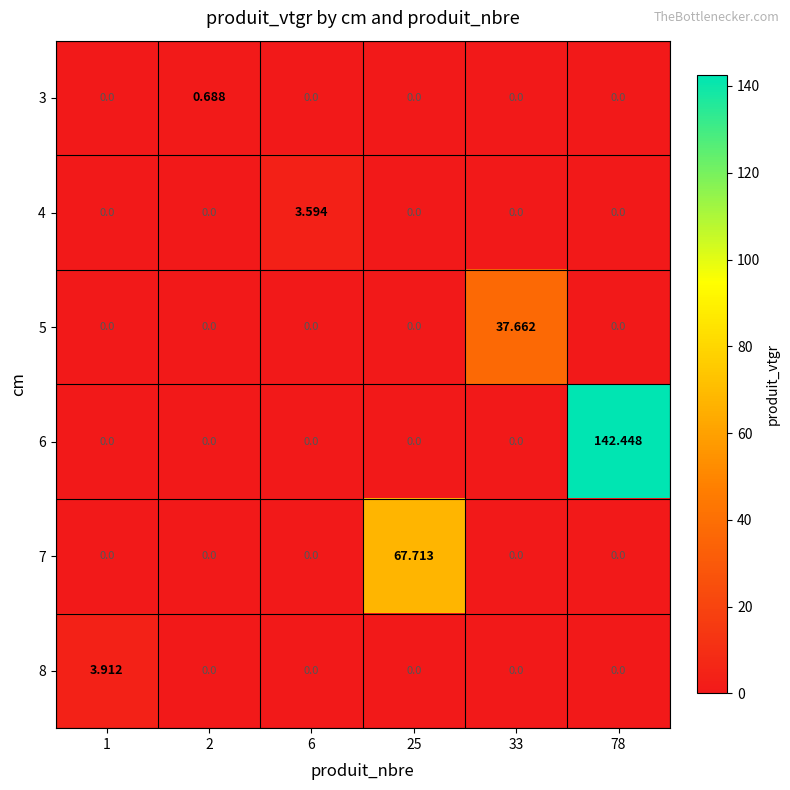

How many categories are shown in the chart?

6